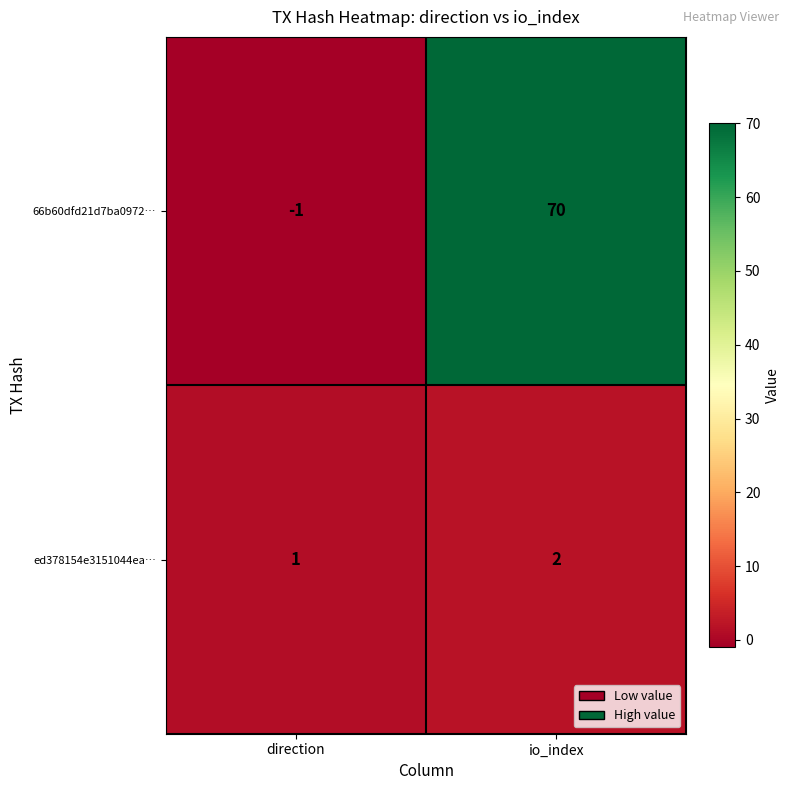

List the series in order of their overall mean, highest first.

66b60dfd21d7ba0972…, ed378154e3151044ea…